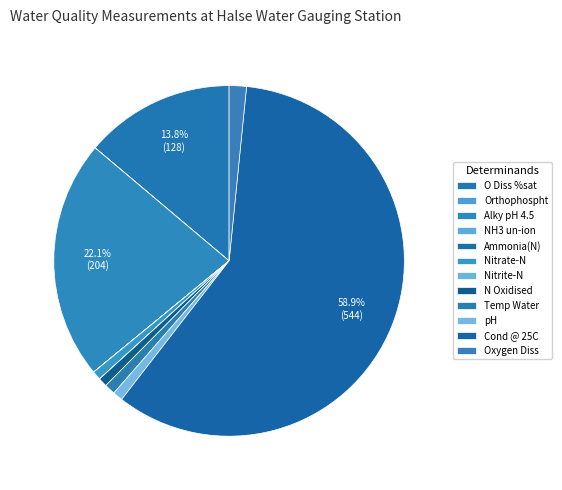

To the nearest percent, what is the average slice percentage?

8%